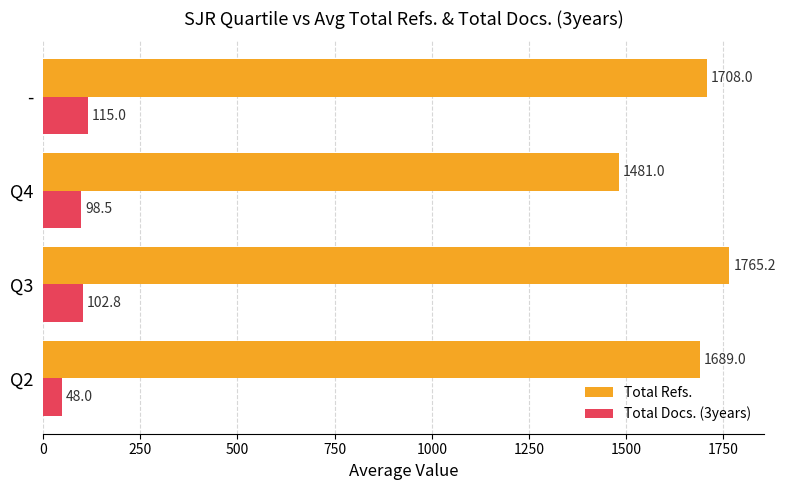

Which series changed the most between Q2 and Q3?

Total Refs.